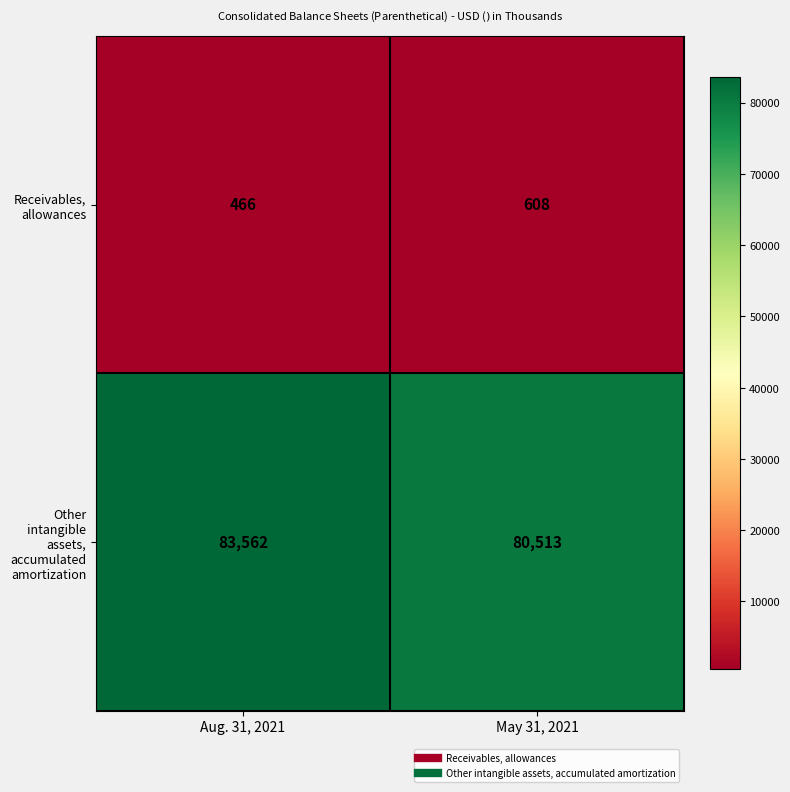

How many categories are shown in the chart?

2